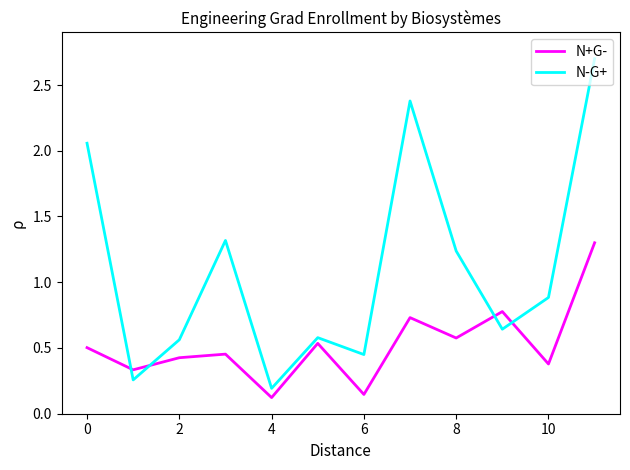

What is the difference between the maximum and minimum values in the N-G+ series?

2.5